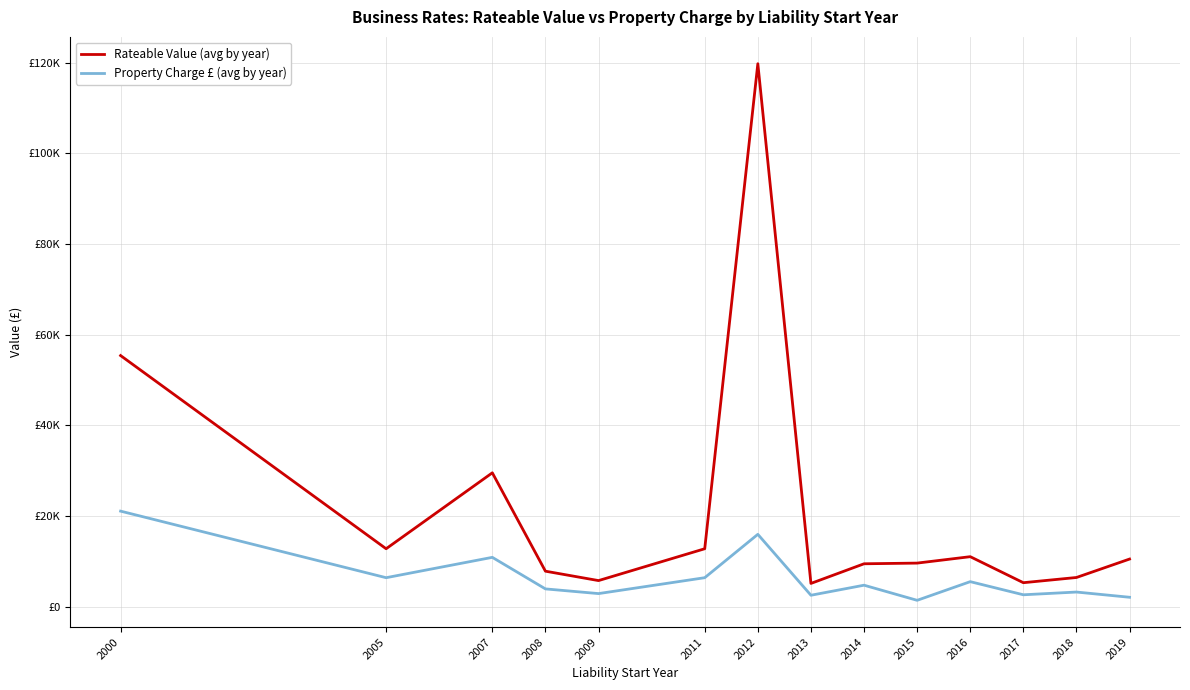

What is the difference between the Property Charge £ (avg by year) values at 2008 and 2012?

12038.8